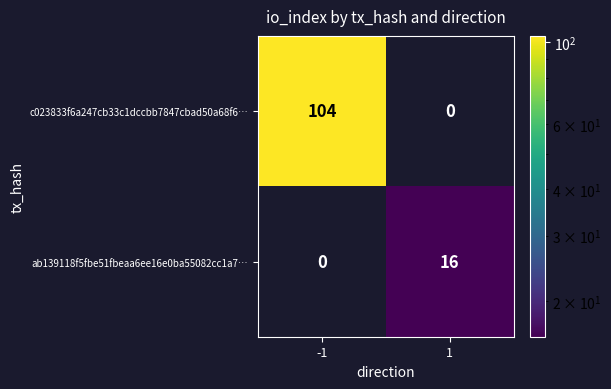

What is the total value across all series at 1?

16